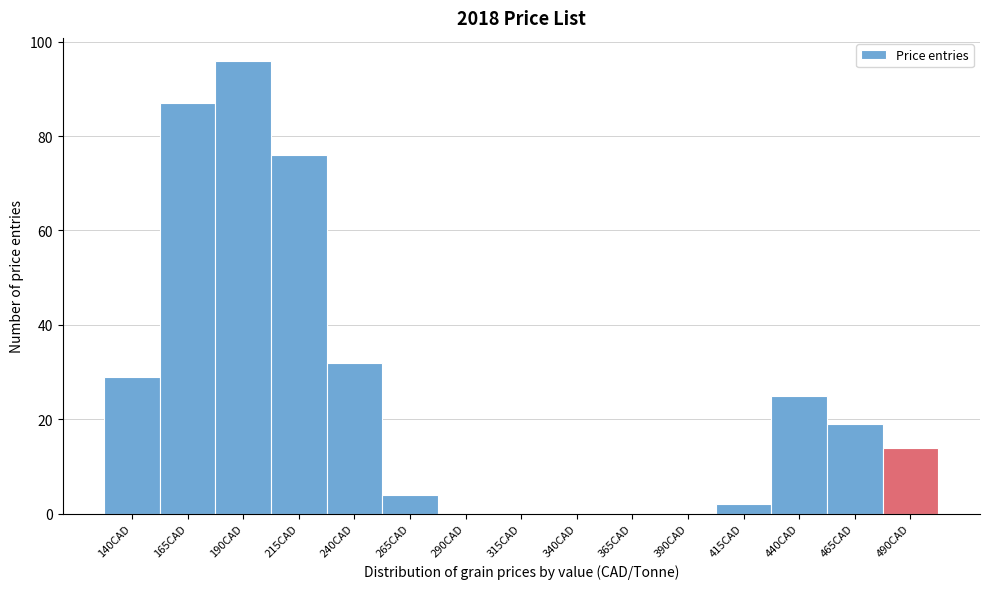

Reading right to left, what are all the values shown in this chart?

490CAD=14	465CAD=19	440CAD=25	415CAD=2	390CAD=0	365CAD=0	340CAD=0	315CAD=0	290CAD=0	265CAD=4	240CAD=32	215CAD=76	190CAD=96	165CAD=87	140CAD=29